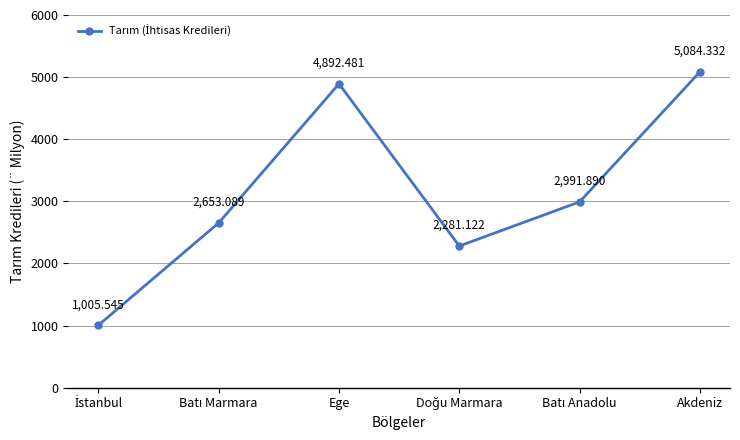

What is the minimum value shown in the chart?

1005.5